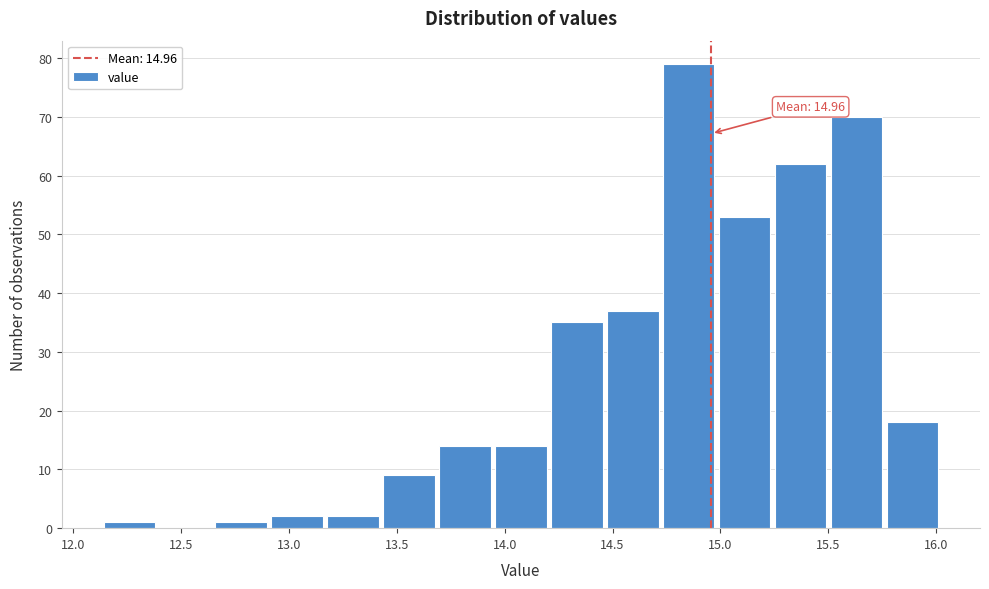

Which range on the x-axis has the tallest bar?

14.70 to 15.00